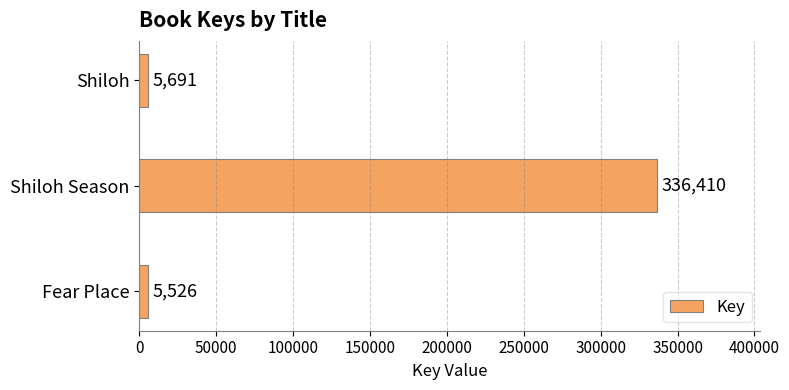

Is it true that the value at Shiloh Season is 569284?

False